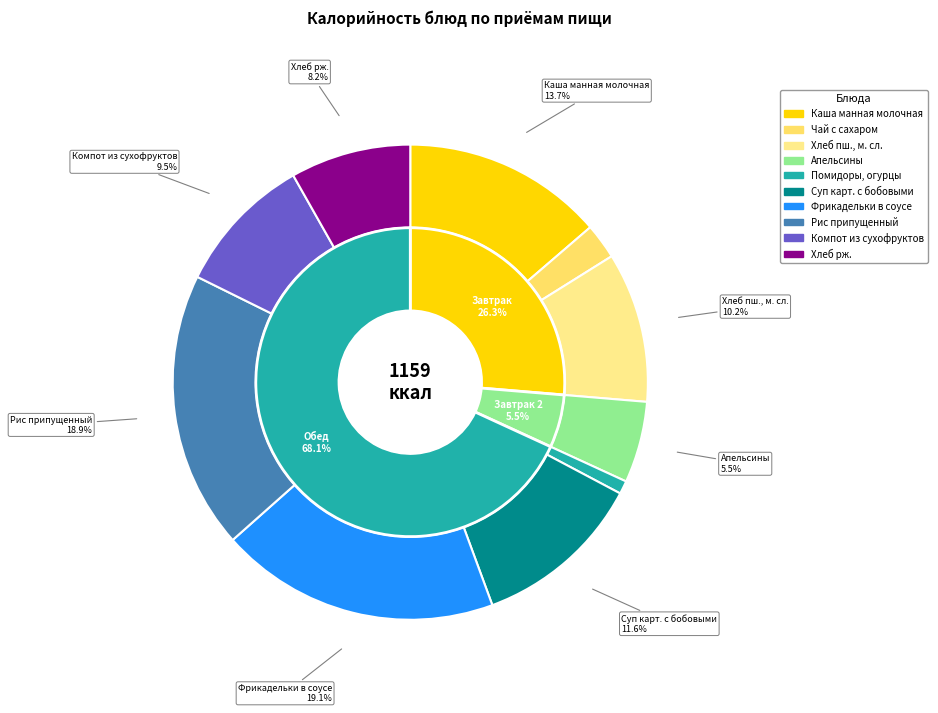

To the nearest percent, what is the combined percentage of Компот из сухофруктов and Каша манная молочная?

23%